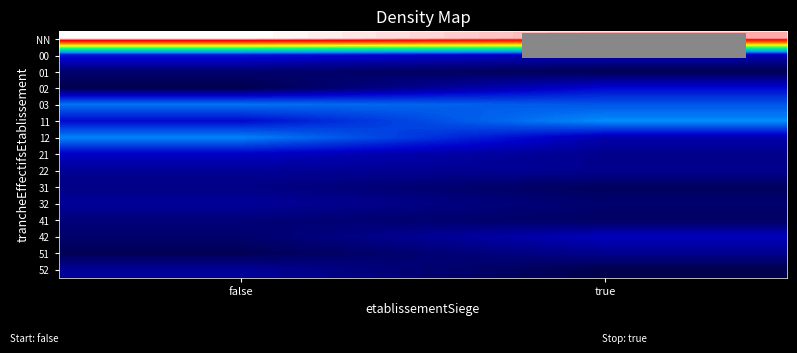

At which category is the sum across all series the highest?

false